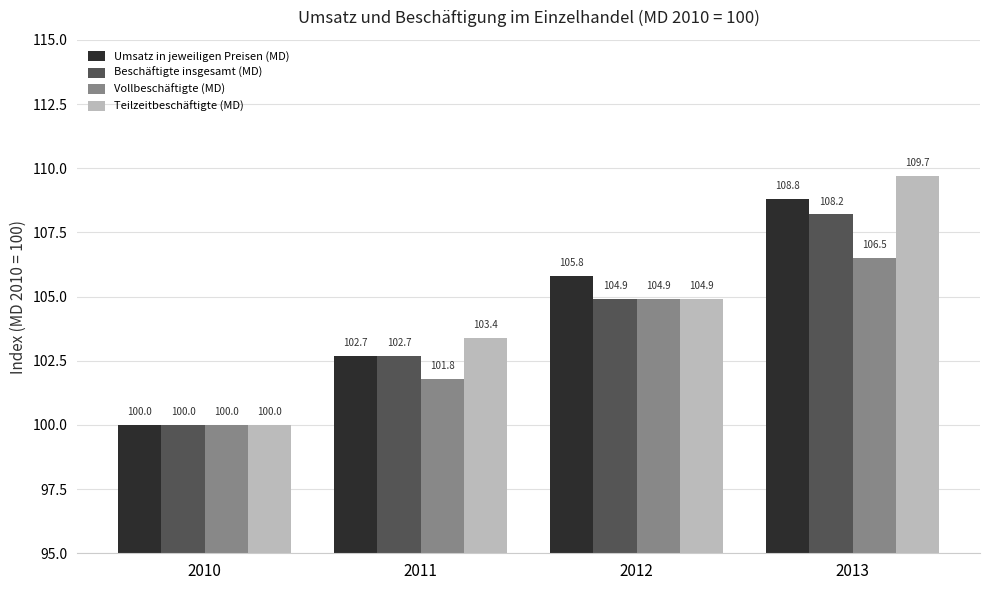

Is the value of Vollbeschäftigte (MD) at 2012 greater than the value of Beschäftigte insgesamt (MD) at 2013?

No